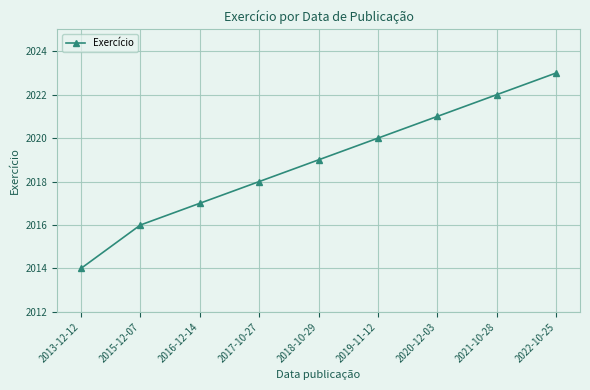

What is the average value?

2019